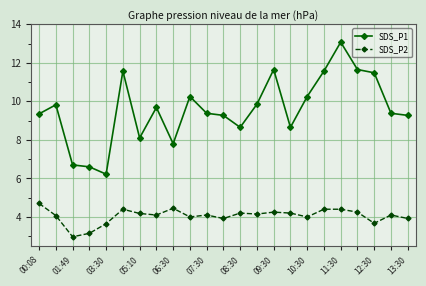

Is this an area chart (filled region under the line)?

No